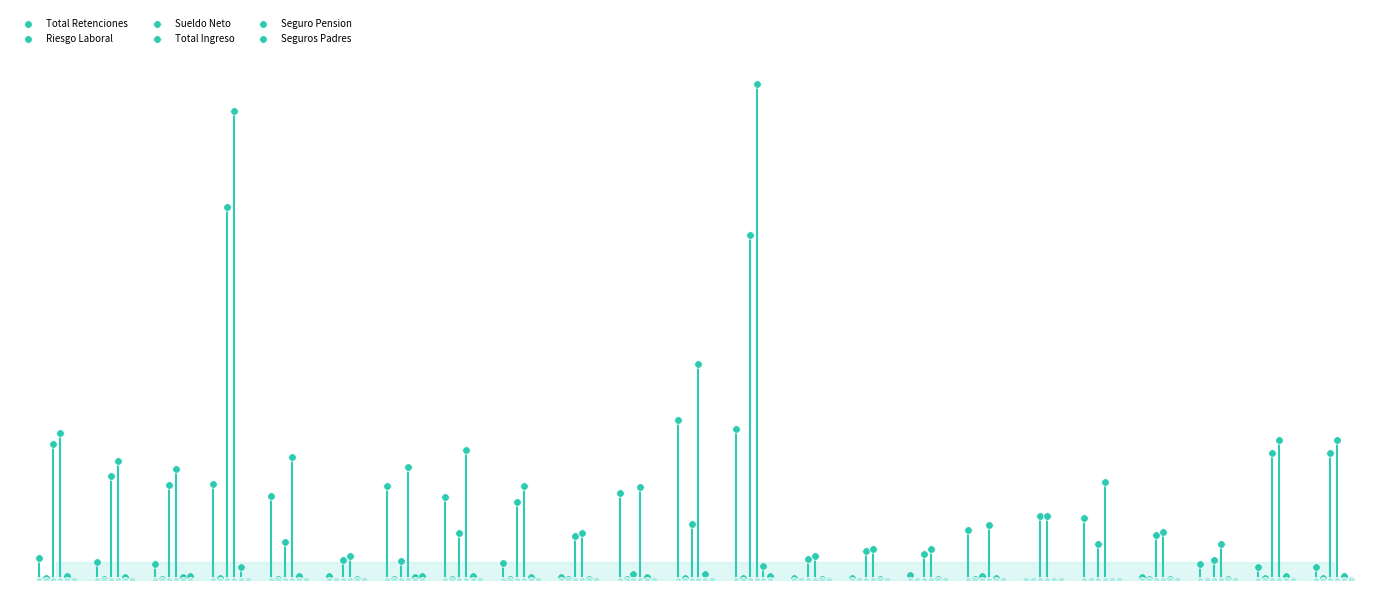

Is the value of Sueldo Neto at 15 greater than the value of Seguros Padres at 22?

Yes